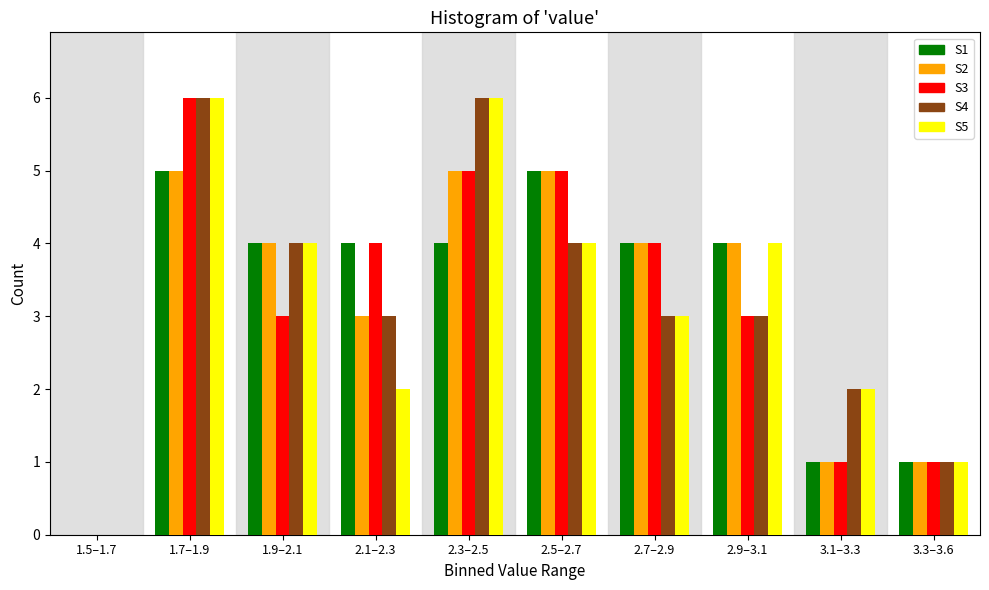

The value of S3 at 1.9–2.1 is 3. True or false?

True